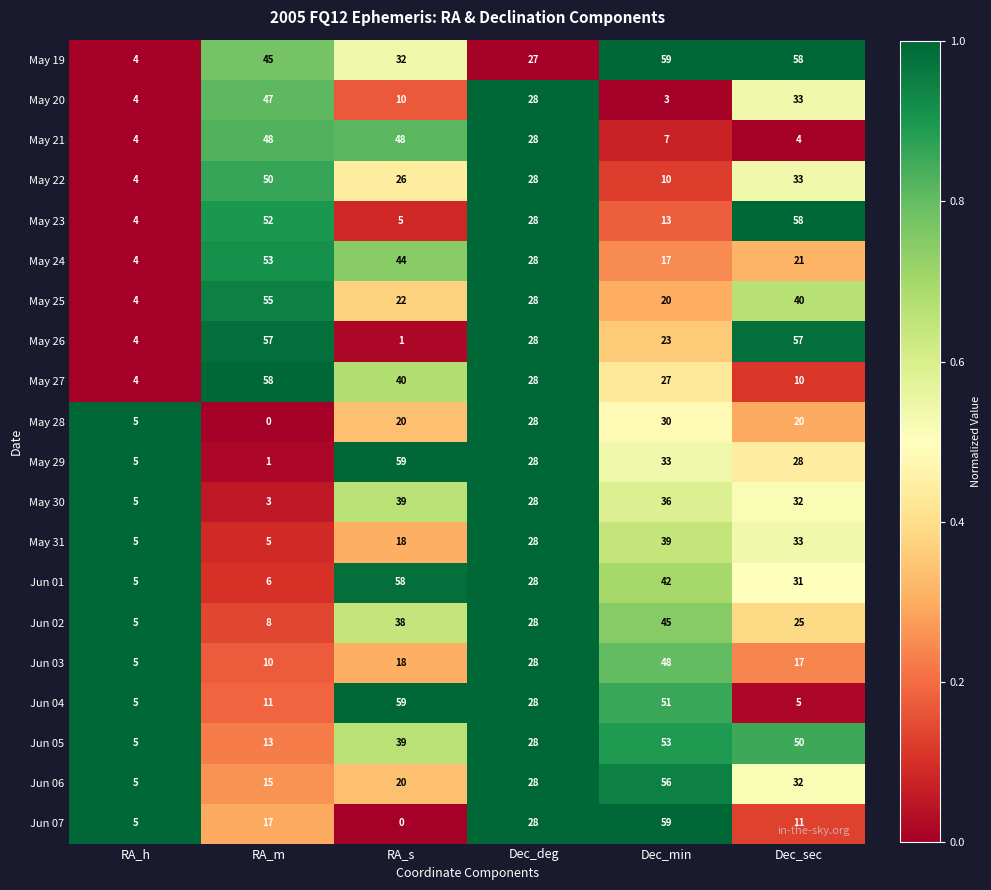

What is the lowest value of the Jun 06 series?

5